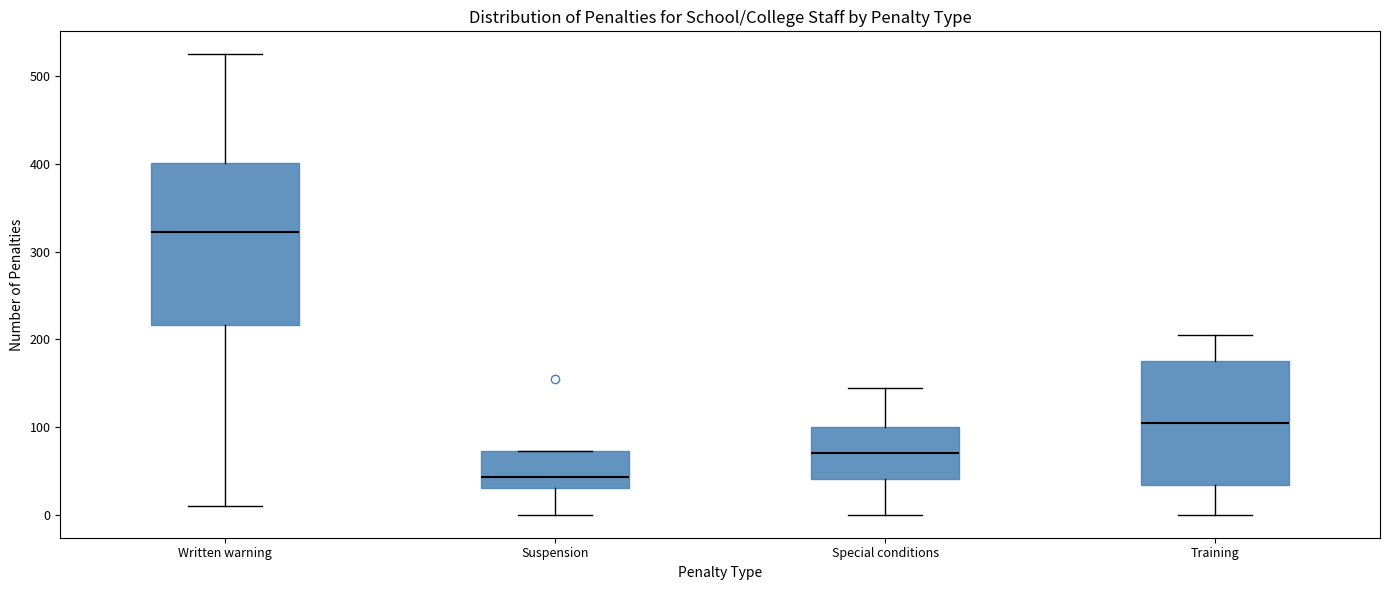

Reading left to right, read every box against the y-axis: the position of its median line, the range the box covers, and the ends of its whiskers. The values are not printed on the chart, so give them approximately, as read against the axis.

Written warning: median 320, box 220 to 400, whiskers 10 to 530
Suspension: median 40, box 30 to 70, whiskers 0 to 70
Special conditions: median 70, box 40 to 100, whiskers 0 to 150
Training: median 110, box 30 to 180, whiskers 0 to 210